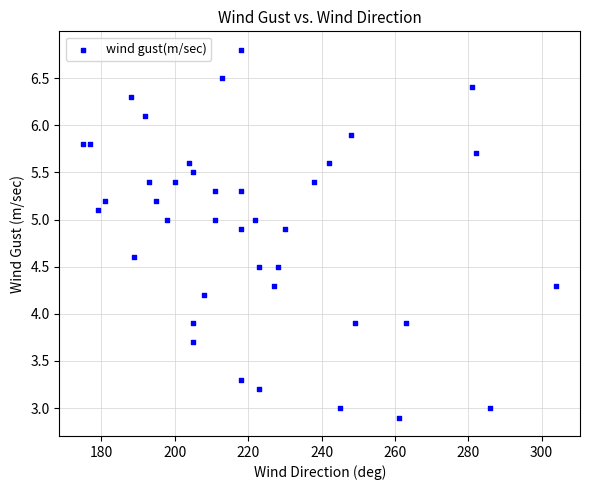

What is the range of X values (max minus min)?

129.0